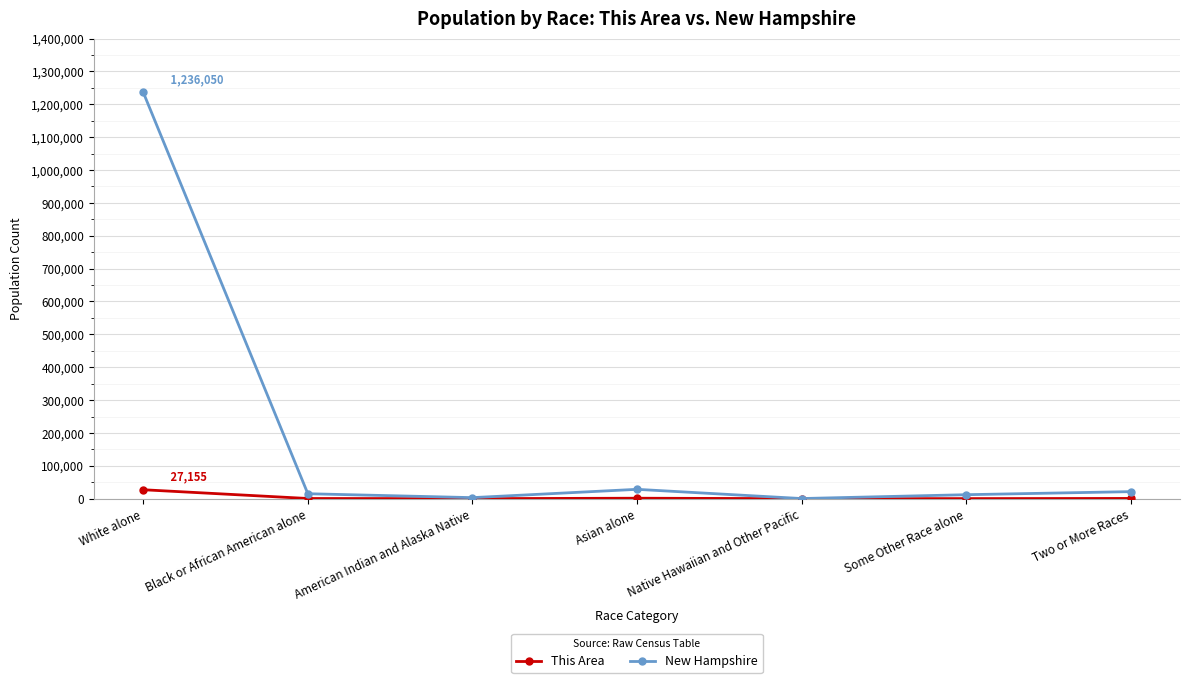

What position from the left is Black or African American alone?

2